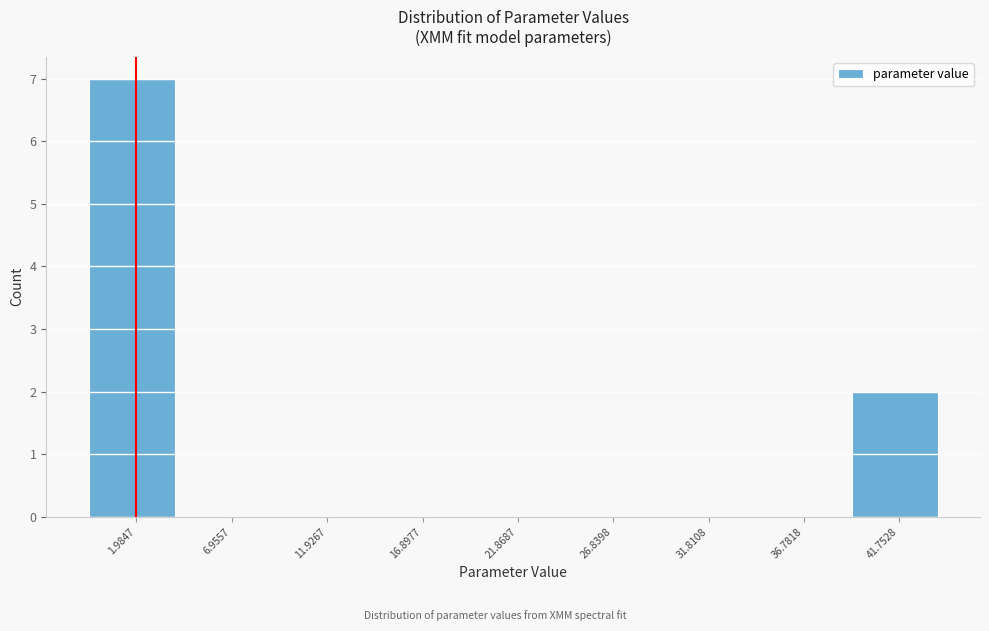

How tall is the bar that spans -0.5 to 4.5 on the x-axis? Neither the bar edges nor the heights are printed on the chart, so give them approximately, as read against the axes.

7